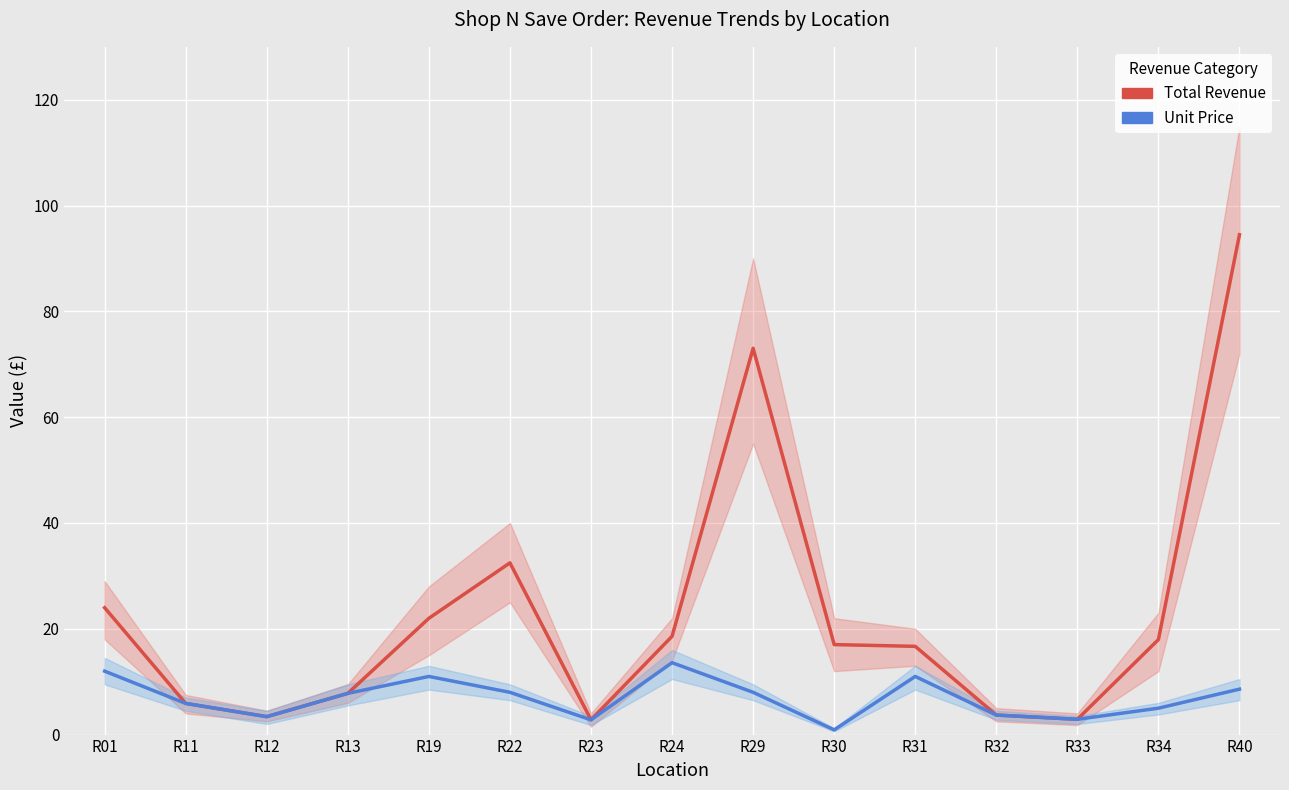

True or false: Unit Price and Total Revenue intersect in this chart.

False